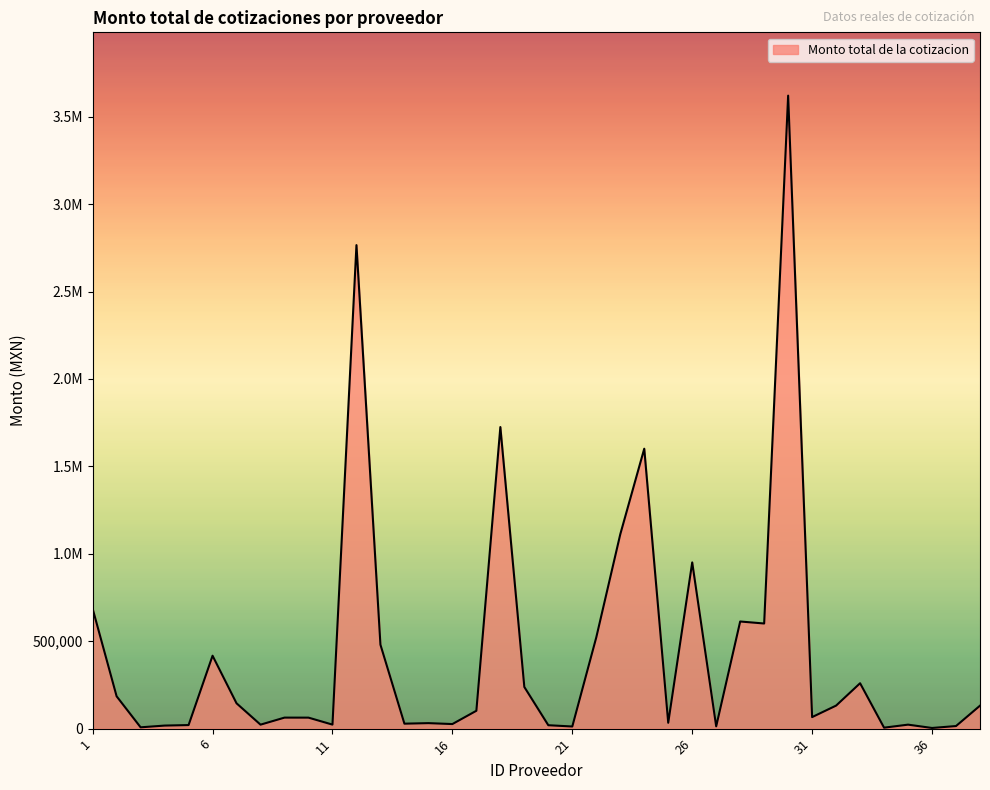

Does the chart display data point markers on the line(s)?

No